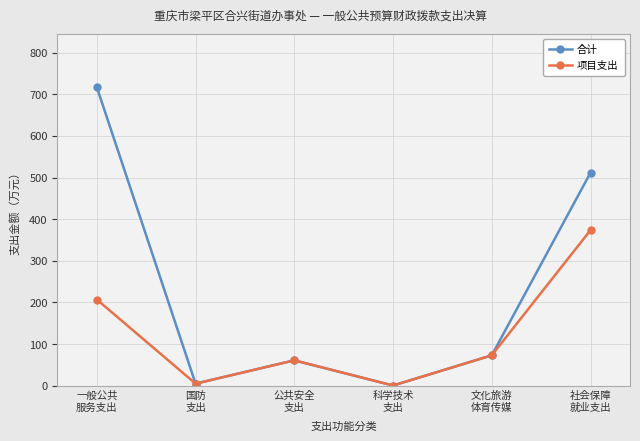

Which series has the widest spread of values?

合计